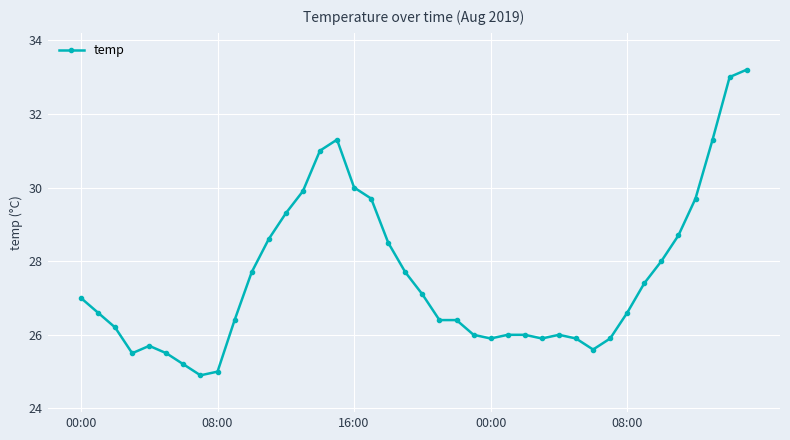

What is the smallest value displayed?

24.9